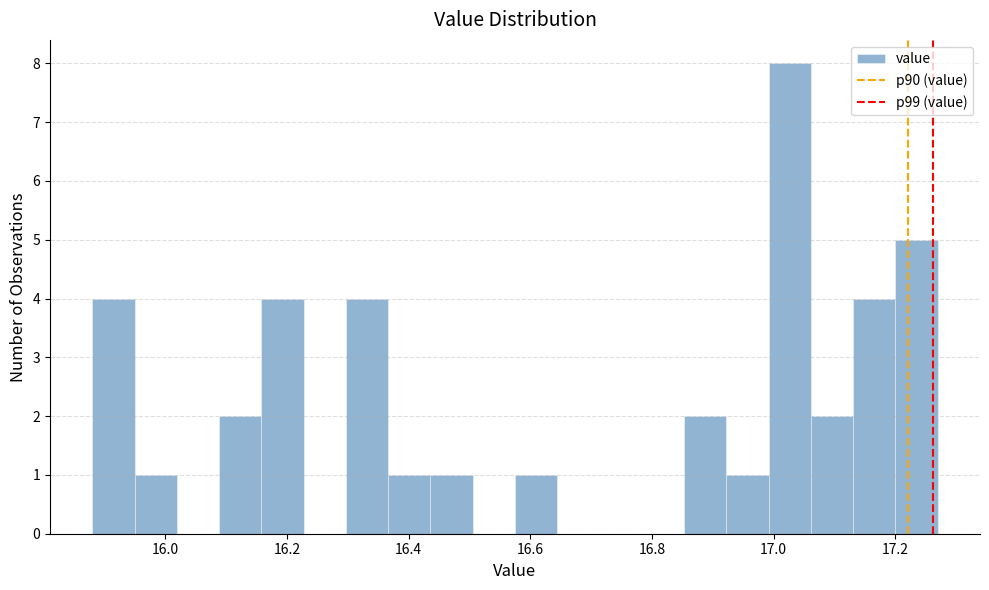

Read against the x-axis, roughly where is the centre of the tallest bar?

17.02